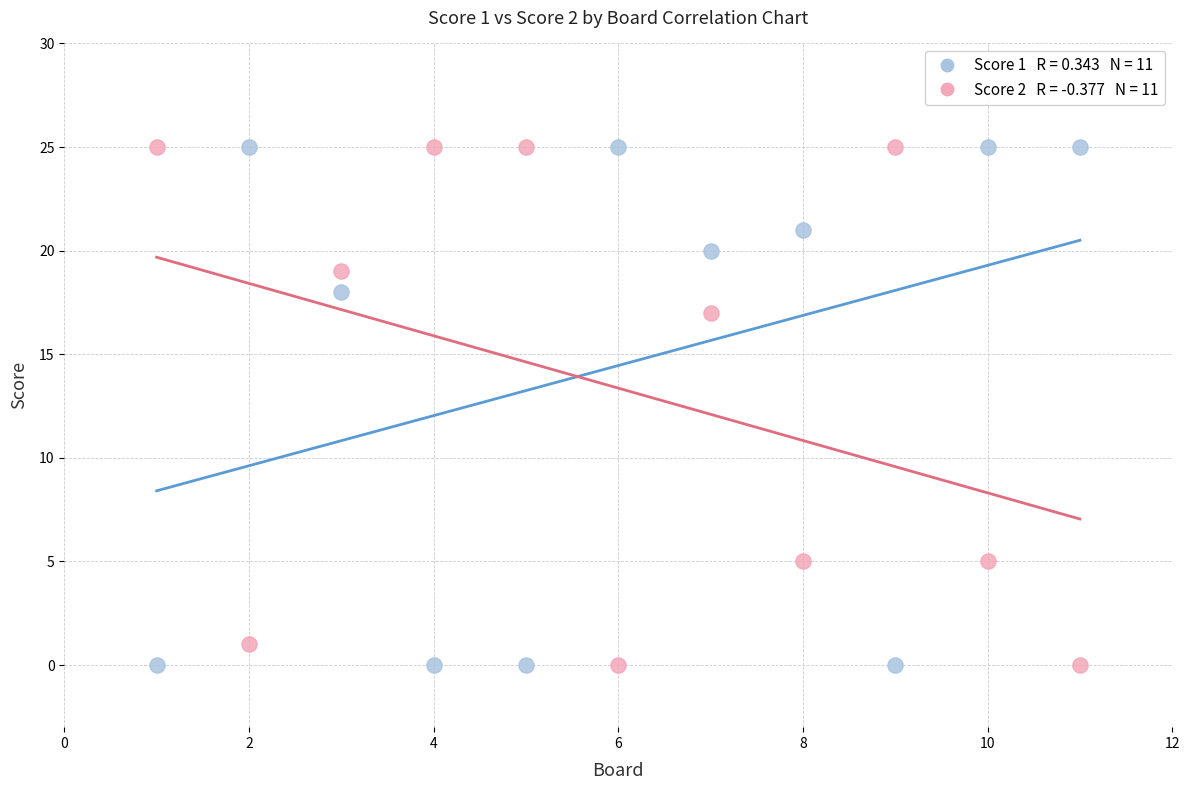

Across all data points, what is the range of X values (max minus min)?

10